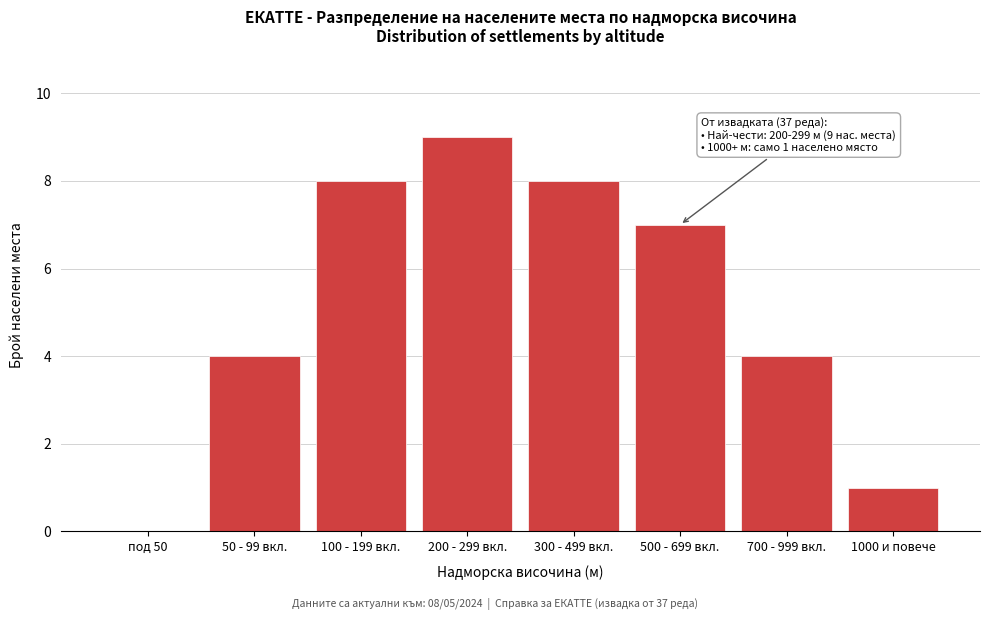

Reading left to right, transcribe all the data shown in this chart.

под 50=0	50 - 99 вкл.=4	100 - 199 вкл.=8	200 - 299 вкл.=9	300 - 499 вкл.=8	500 - 699 вкл.=7	700 - 999 вкл.=4	1000 и повече=1